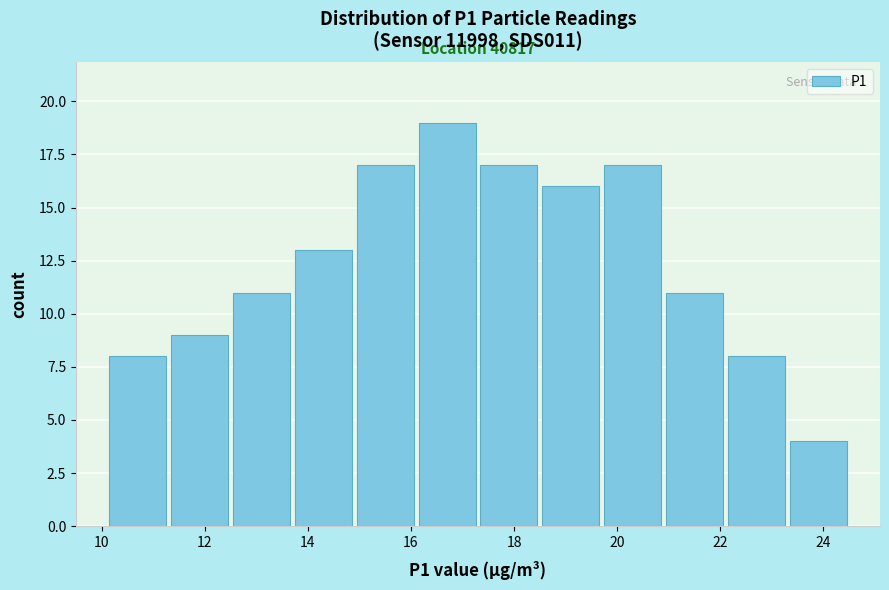

Over which range of the x-axis is the bar tallest?

16.1 to 17.3